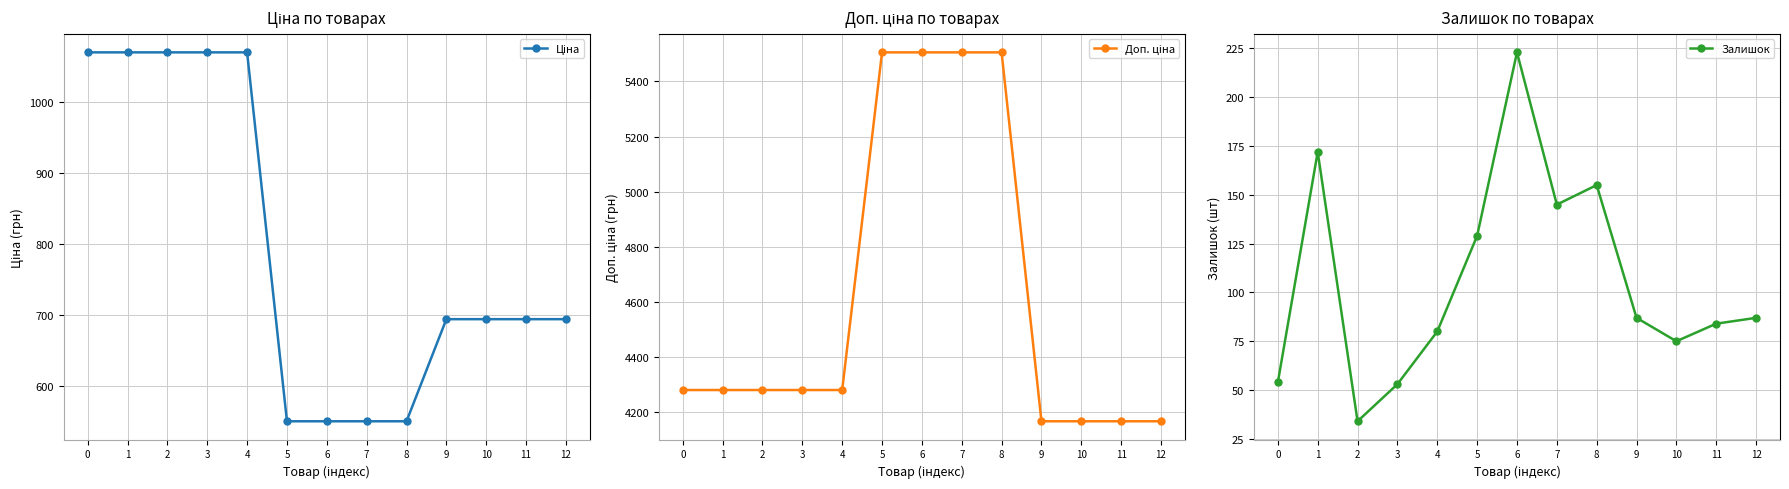

Reading left to right, list all the values displayed in this chart.

Ціна: 0=1069.8	1=1069.8	2=1069.8	3=1069.8	4=1069.8	5=550.6	6=550.6	7=550.6	8=550.6	9=694.3	10=694.3	11=694.3	12=694.3
Доп. ціна: 0=4279.1	1=4279.1	2=4279.1	3=4279.1	4=4279.1	5=5505.8	6=5505.8	7=5505.8	8=5505.8	9=4165.6	10=4165.6	11=4165.6	12=4165.6
Залишок: 0=54.0	1=172.0	2=34.0	3=53.0	4=80.0	5=129.0	6=223.0	7=145.0	8=155.0	9=87.0	10=75.0	11=84.0	12=87.0